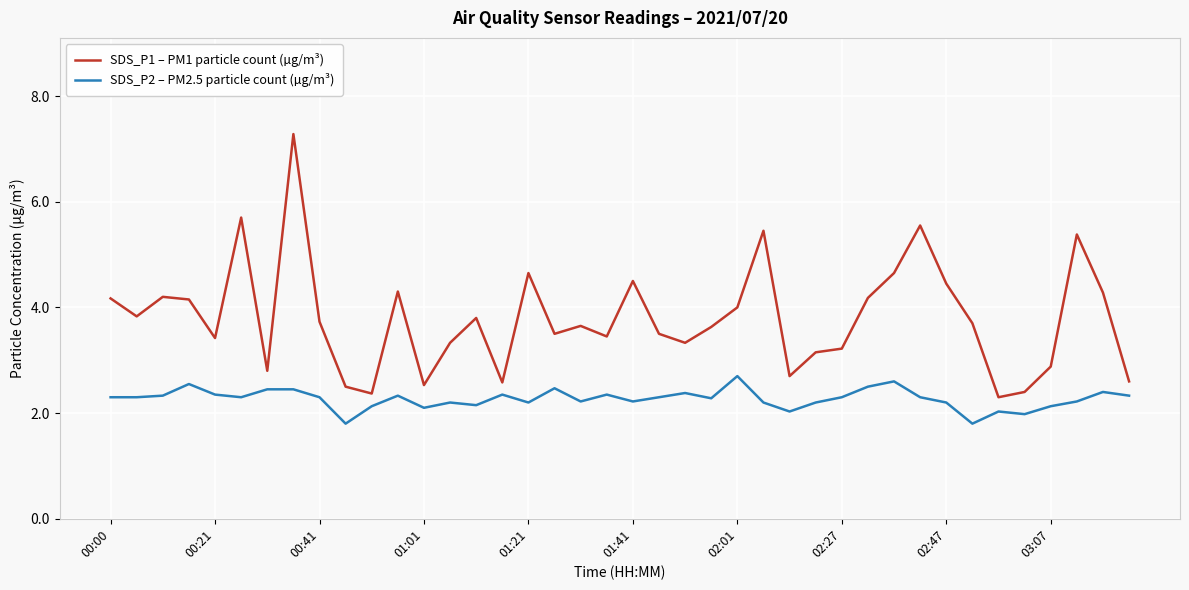

What is the difference between the maximum and minimum values in the SDS_P1 – PM1 particle count (µg/m³) series?

5.0